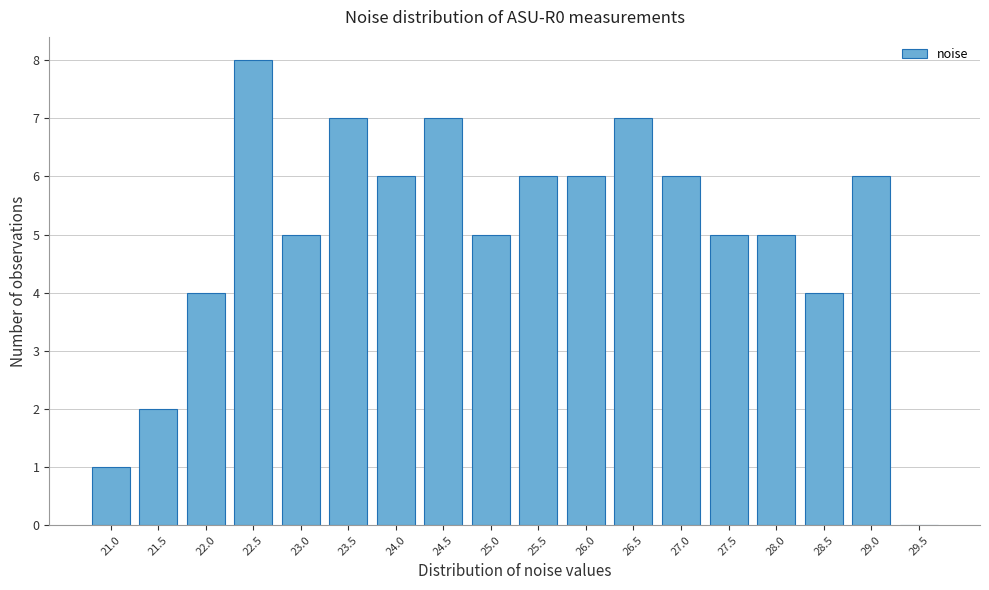

Reading left to right, list all the values displayed in this chart.

21.0=1	21.5=2	22.0=4	22.5=8	23.0=5	23.5=7	24.0=6	24.5=7	25.0=5	25.5=6	26.0=6	26.5=7	27.0=6	27.5=5	28.0=5	28.5=4	29.0=6	29.5=0